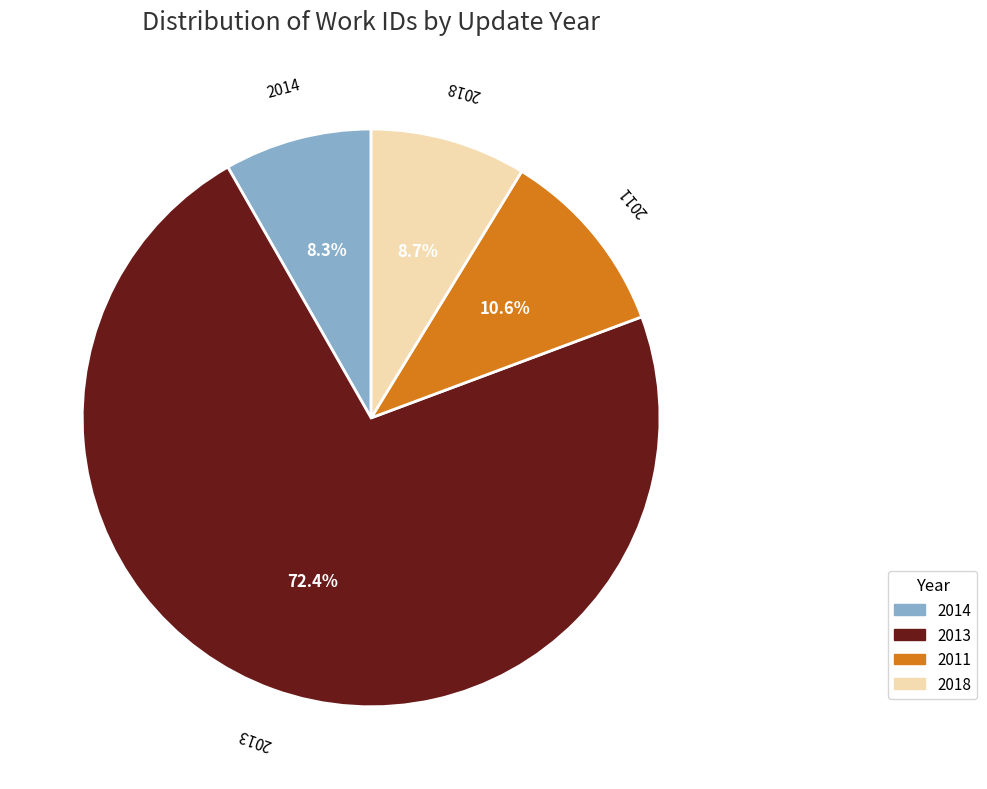

Is there any slice that represents more than half of the pie?

Yes